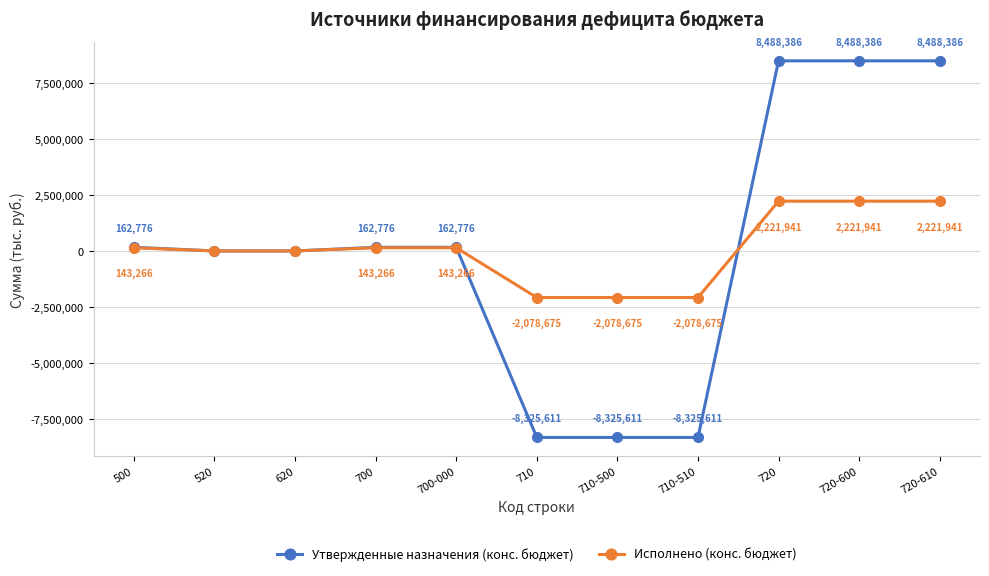

Is it true that Утвержденные назначения (конс. бюджет) equals 6909474.4 at 620?

False